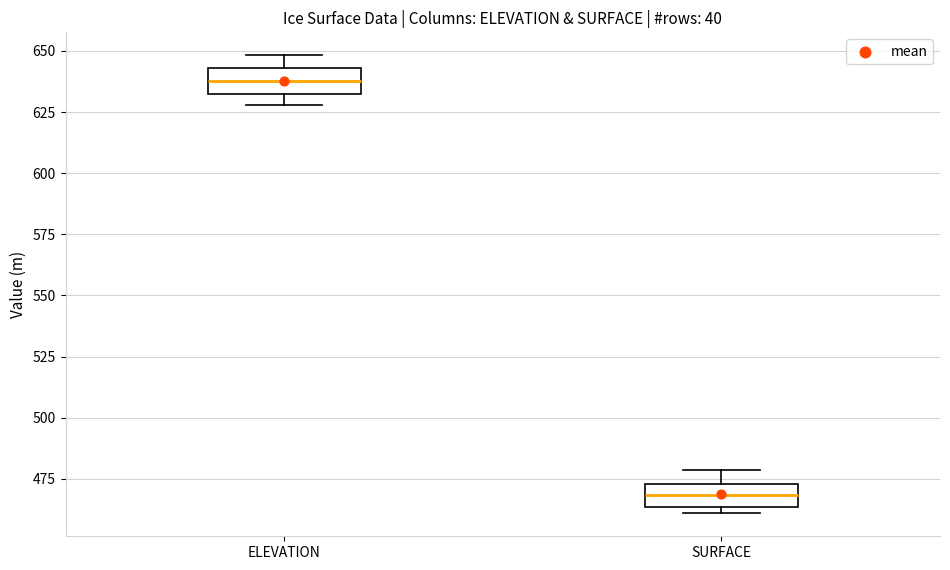

Reading left to right, read every box against the y-axis: the position of its median line, the range the box covers, and the ends of its whiskers. The values are not printed on the chart, so give them approximately, as read against the axis.

ELEVATION: median 640, box 635 to 645, whiskers 630 to 650
SURFACE: median 470, box 465 to 475, whiskers 460 to 480